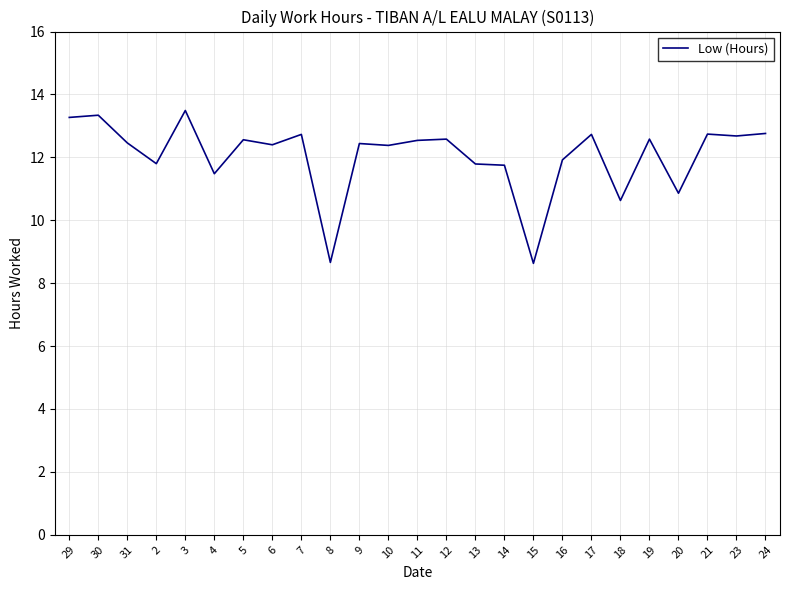

What position from the left is 7?

9